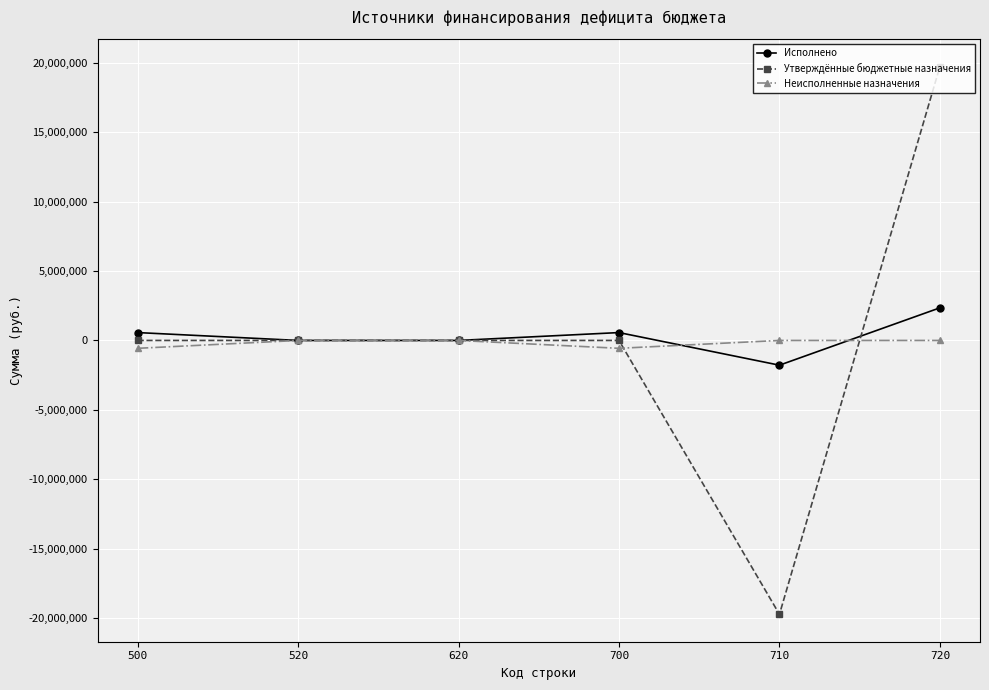

The value of Исполнено at 620 is 0.0. True or false?

True